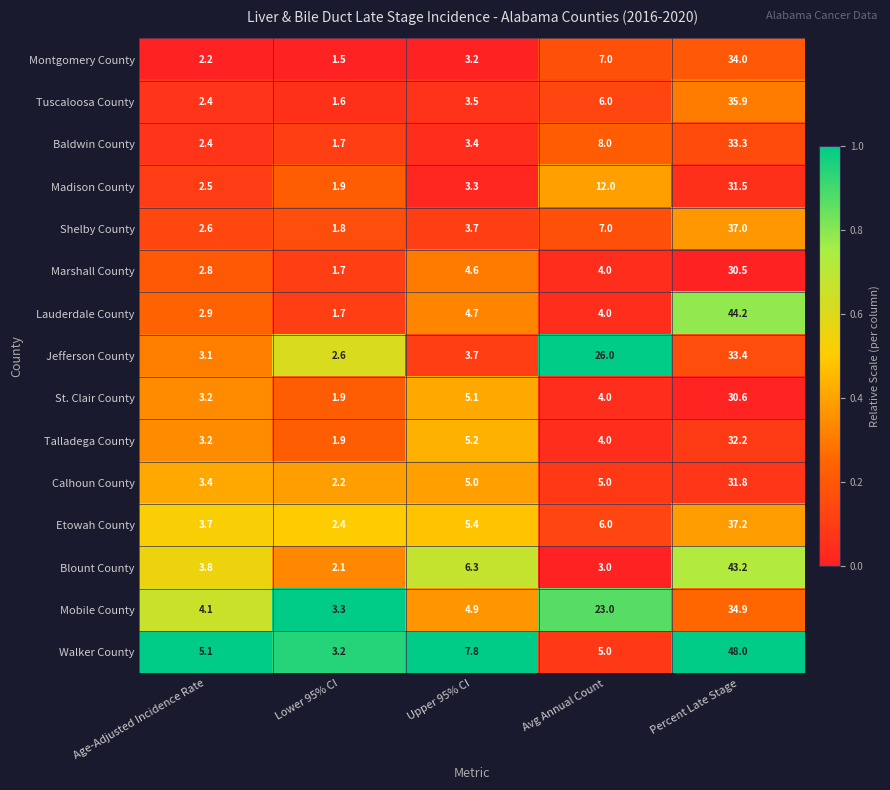

What is the maximum value shown in the chart?

48.0